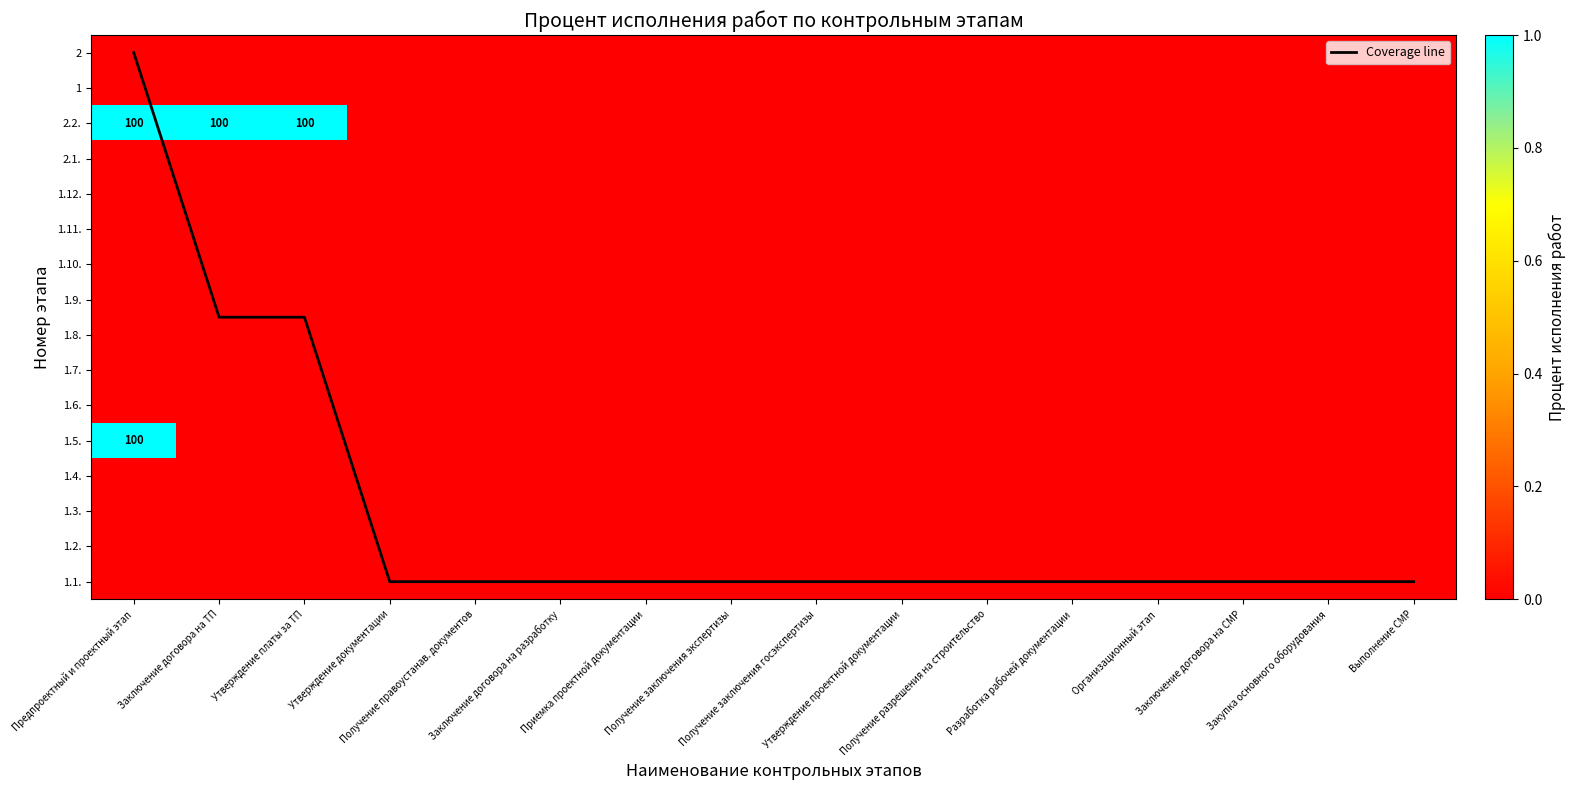

List the labels in order of 1.7. value, smallest first.

Предпроектный и проектный этап, Заключение договора на ТП, Утверждение платы за ТП, Утверждение документации, Получение правоустанав. документов, Заключение договора на разработку, Приемка проектной документации, Получение заключения экспертизы, Получение заключения госэкспертизы, Утверждение проектной документации, Получение разрешения на строительство, Разработка рабочей документации, Организационный этап, Заключение договора на СМР, Закупка основного оборудования, Выполнение СМР